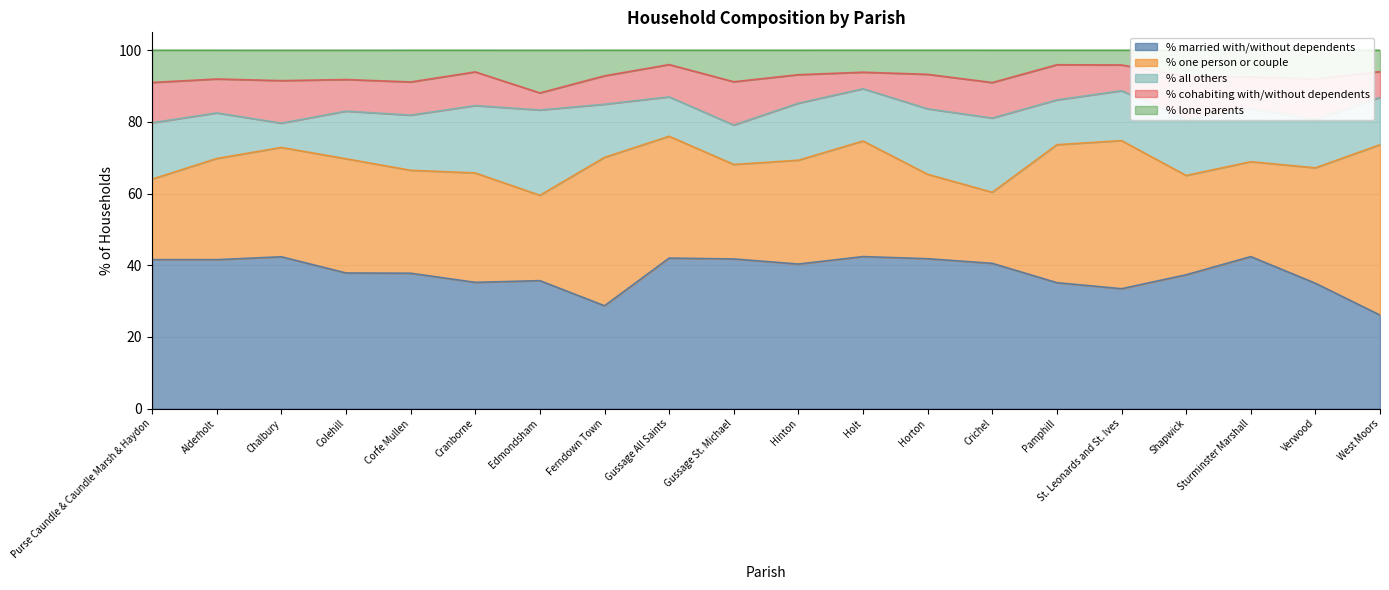

Rank the series at Corfe Mullen from lowest to highest value.

% lone parents, % cohabiting with/without dependents, % all others, % one person or couple, % married with/without dependents